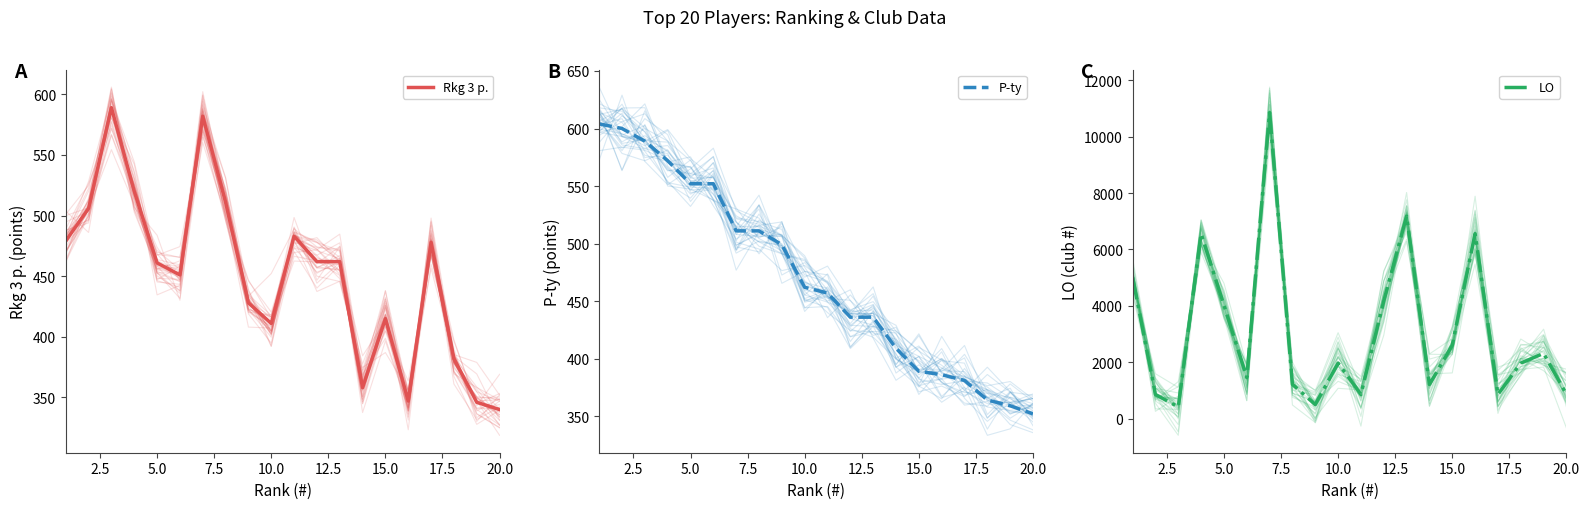

Reading left to right, extract all data points from this chart.

Rkg 3 p.: 479	506	589	520	461	451	582	511	428	411	483	462	462	358	415	347	478	382	346	340
P-ty: 604	600	589	572	552	552	511	511	499	462	457	436	436	409	389	386	381	364	359	352
LO: 5006	853	413	6558	4023	1455	10856	1213	495	1968	855	4172	7182	1208	2601	6560	854	1965	2312	859